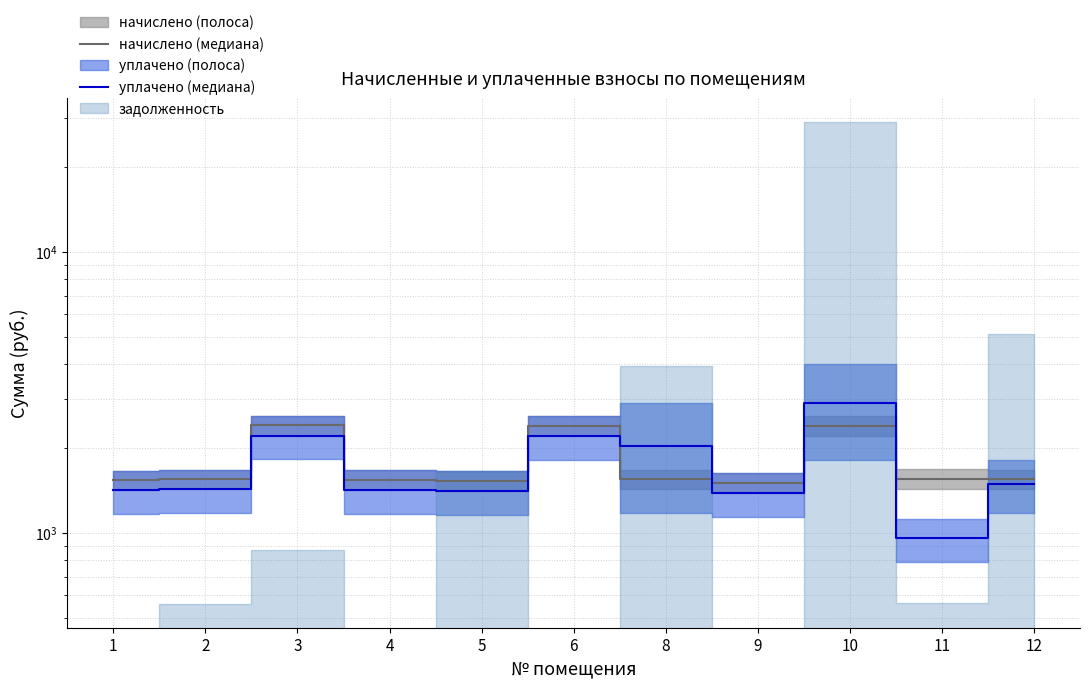

Where does the уплачено (медиана) series first go above 1430?

2